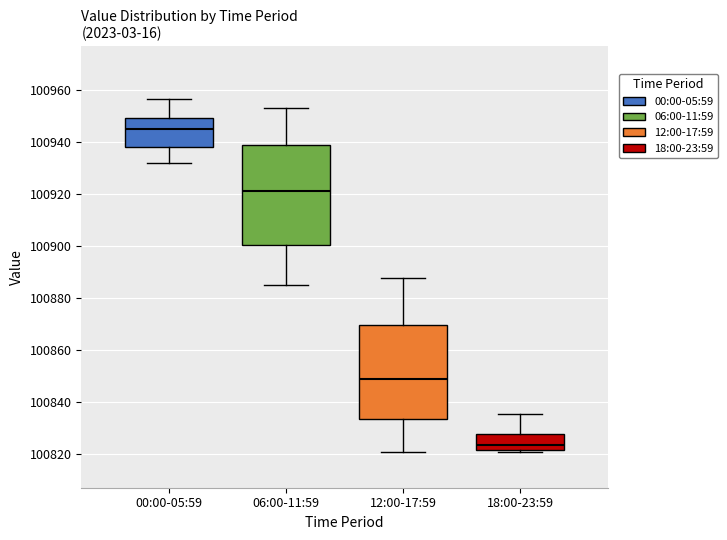

Comparing the boxes themselves (not the whiskers), which one is the tallest?

06:00-11:59